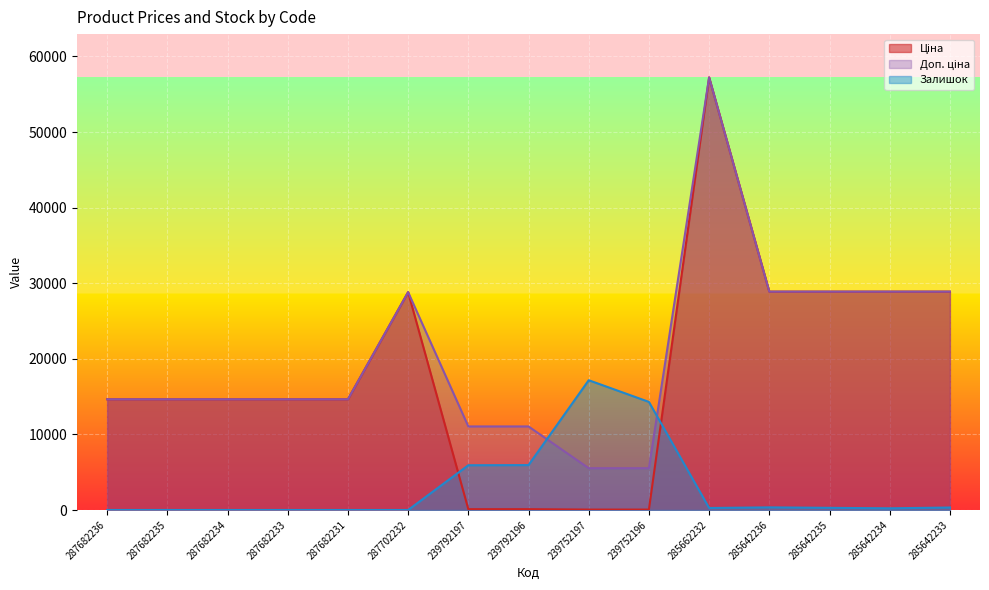

What is the average value of the Ціна series?

18346.5